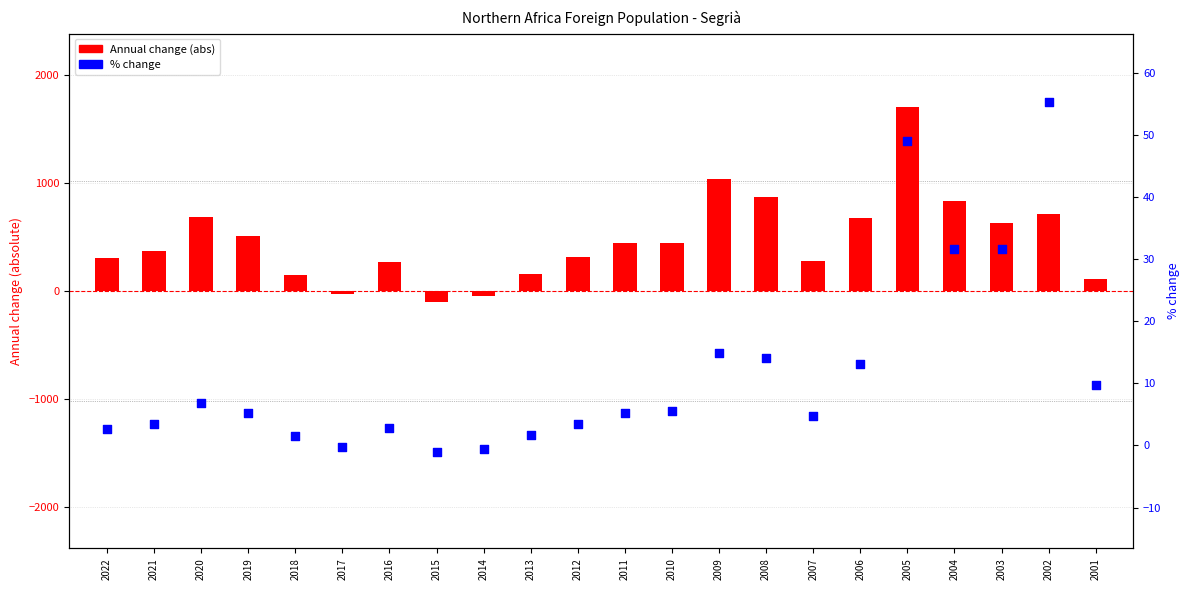

Which series reaches the maximum Y coordinate?

Annual change (abs)